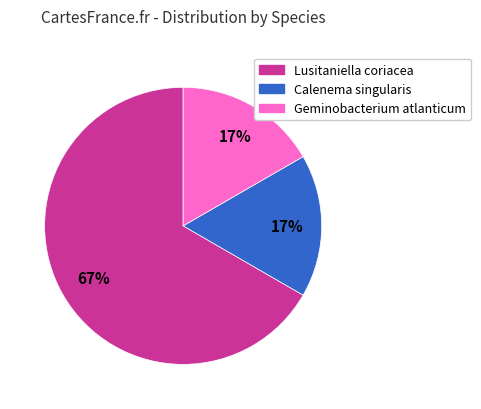

Does any single category account for the majority?

Yes